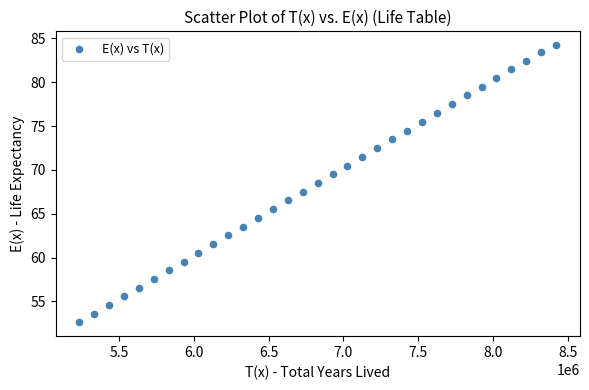

What is the range of Y values (max minus min)?

31.6